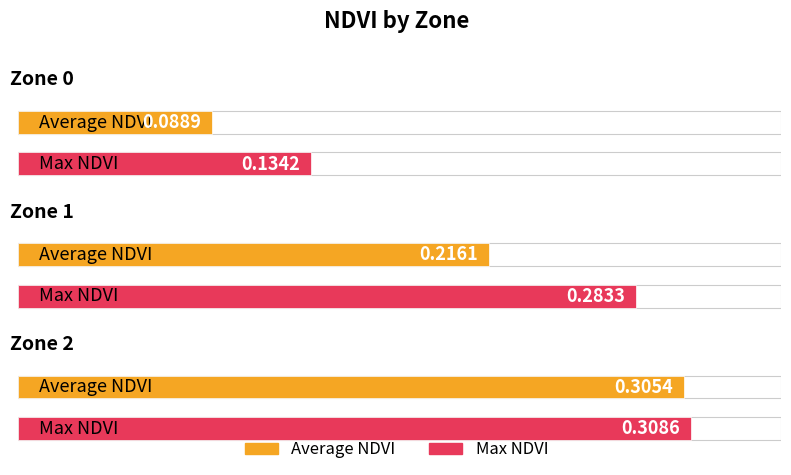

List the series in order of their overall mean, highest first.

Max NDVI, Average NDVI